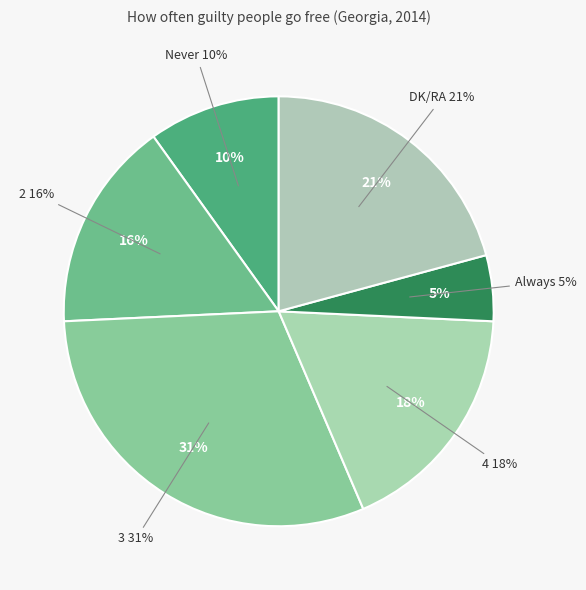

To the nearest percent, what is the difference between the Always and 4 slice percentages?

13%